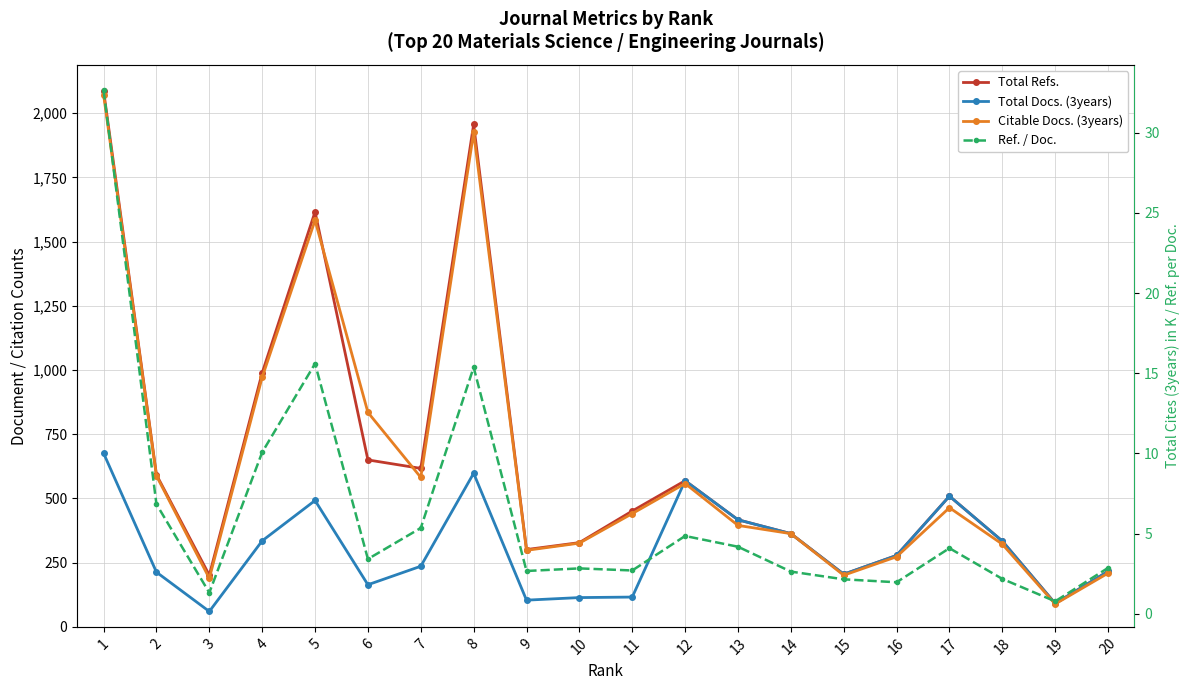

Reading left to right, list all the values displayed in this chart.

Total Refs.: 1=2087.0	2=592.0	3=201.0	4=989.0	5=1616.0	6=650.0	7=617.0	8=1956.0	9=301.0	10=328.0	11=451.0	12=569.0	13=417.0	14=363.0	15=205.0	16=278.0	17=509.0	18=334.0	19=91.0	20=216.0
Total Docs. (3years): 1=676.0	2=213.0	3=60.0	4=335.0	5=492.0	6=164.0	7=236.0	8=598.0	9=104.0	10=114.0	11=116.0	12=569.0	13=417.0	14=363.0	15=205.0	16=278.0	17=509.0	18=334.0	19=91.0	20=216.0
Citable Docs. (3years): 1=2072.0	2=588.0	3=189.0	4=972.0	5=1583.0	6=835.0	7=582.0	8=1925.0	9=298.0	10=326.0	11=441.0	12=558.0	13=395.0	14=363.0	15=201.0	16=273.0	17=464.0	18=322.0	19=89.0	20=209.0
Ref. / Doc.: 1=32.6	2=6.8	3=1.3	4=10.1	5=15.6	6=3.4	7=5.4	8=15.4	9=2.7	10=2.8	11=2.7	12=4.9	13=4.2	14=2.6	15=2.2	16=2.0	17=4.1	18=2.2	19=0.8	20=2.9